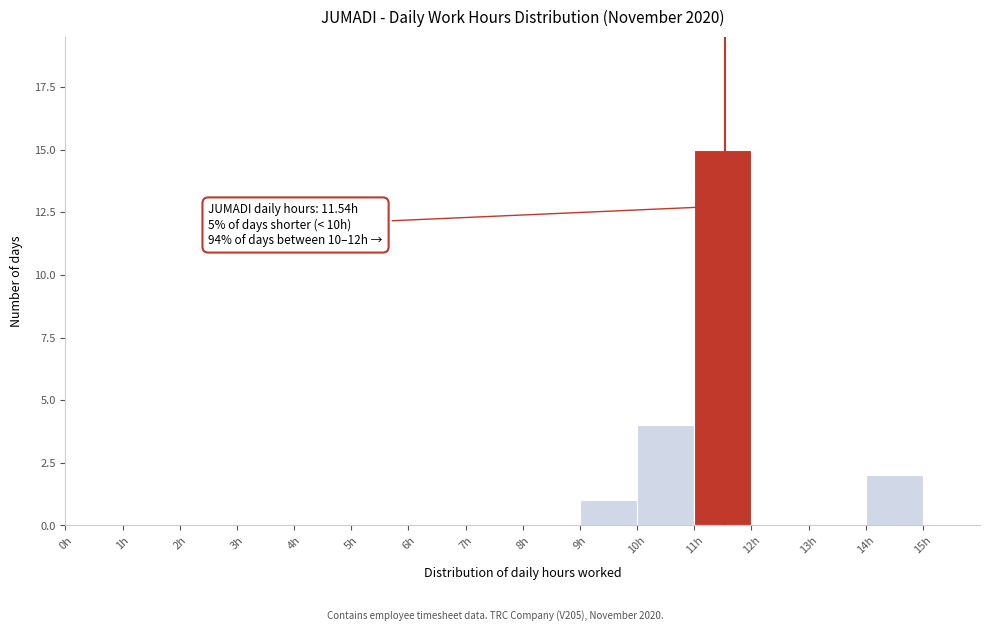

Which range on the x-axis has the tallest bar?

11 to 12